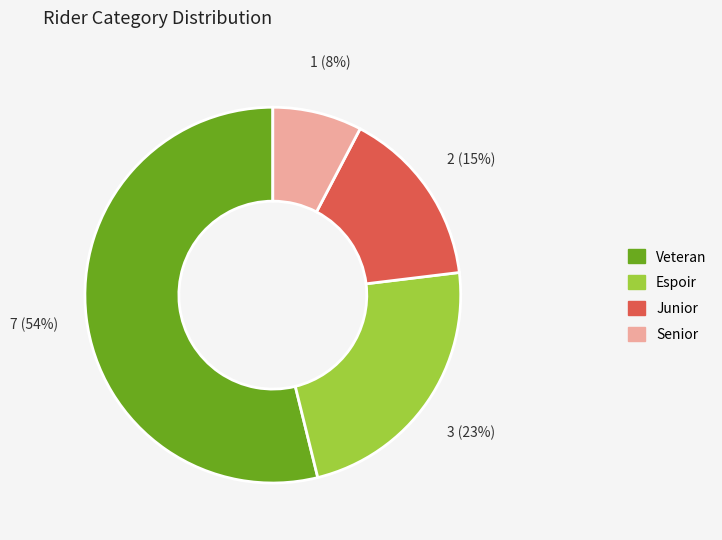

How many segments does this pie chart have?

4